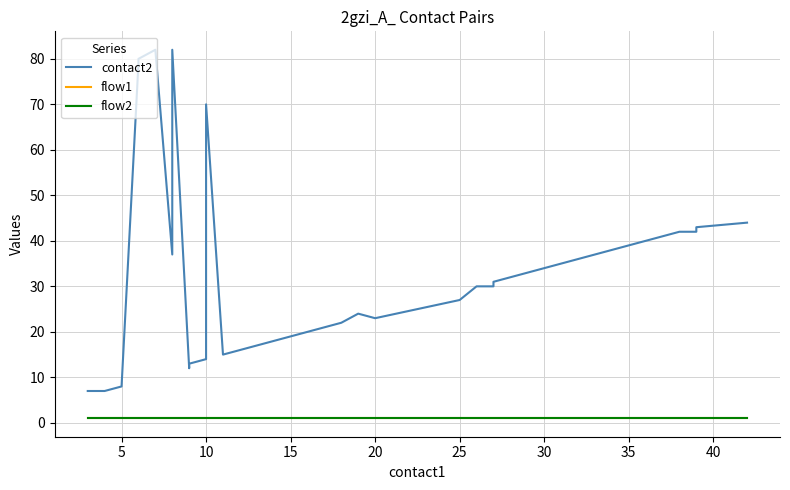

At how many categories does at least one series exceed 4?

40